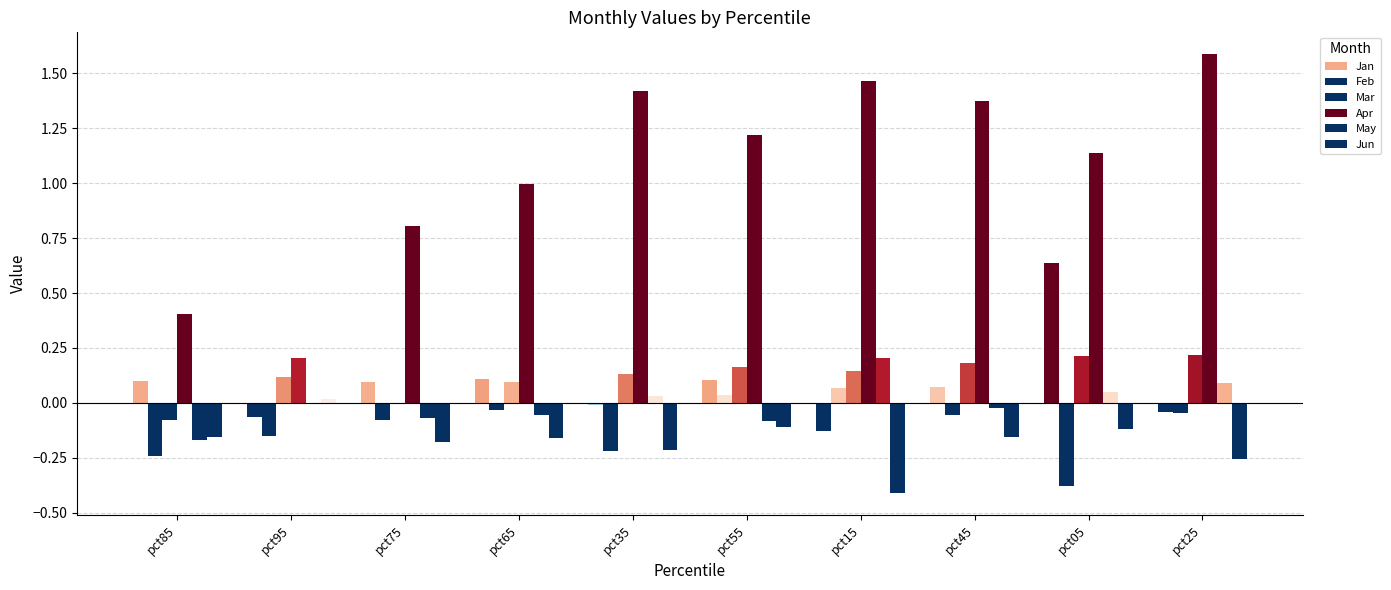

Are the bars horizontal?

No